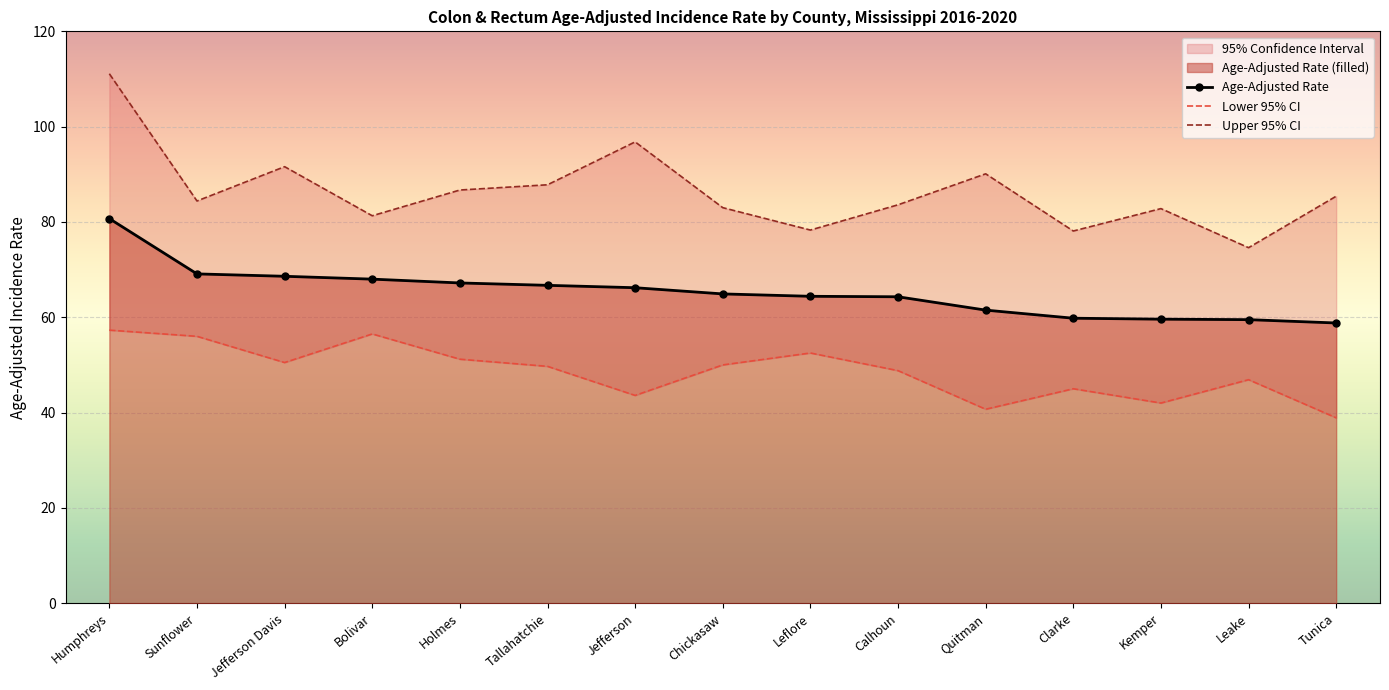

At how many categories does at least one series exceed 82?

11